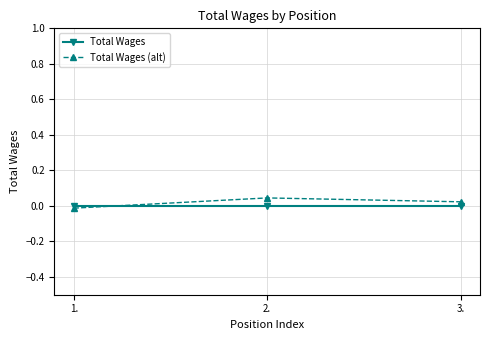

The value of Total Wages at 2. is 0.0. True or false?

True